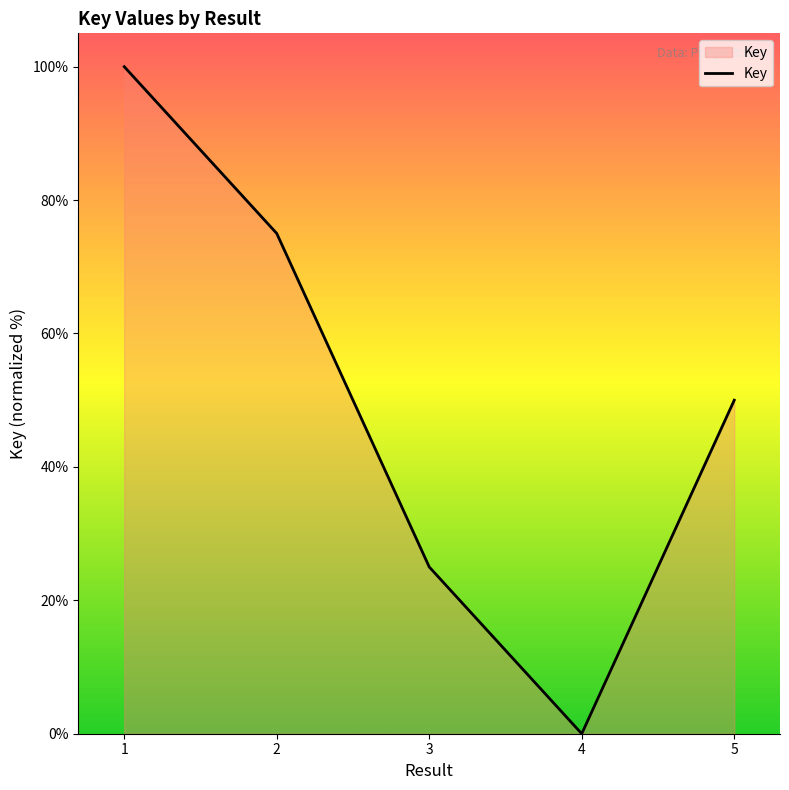

What is the difference between the maximum and minimum values?

100